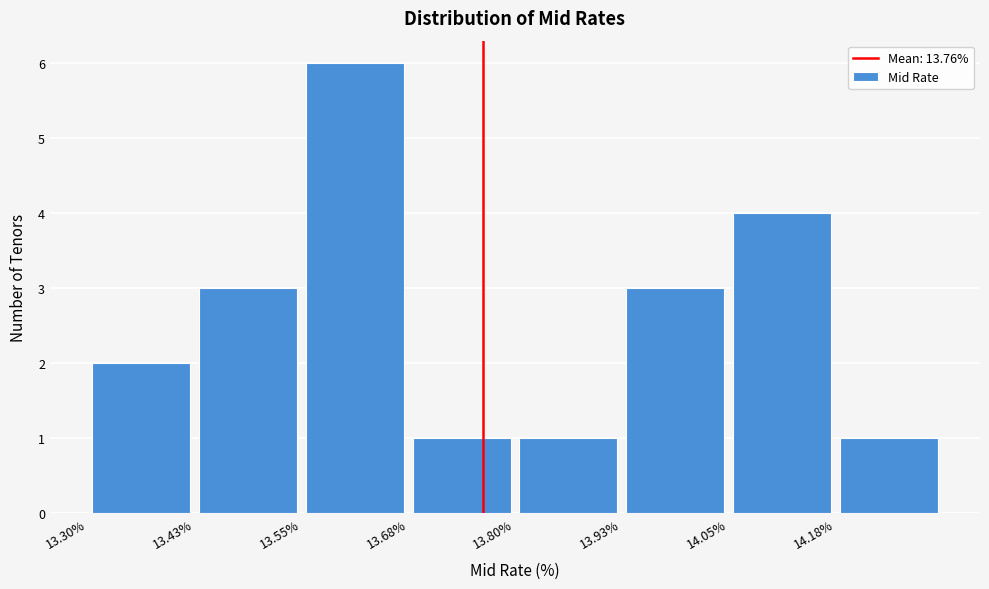

Reading left to right, list every bar in this chart as the range it spans on the x-axis followed by its height. Neither the bar edges nor the heights are printed on the chart, so give them approximately, as read against the axes.

13.300 to 13.425: 2
13.425 to 13.550: 3
13.550 to 13.675: 6
13.675 to 13.800: 1
13.800 to 13.925: 1
13.925 to 14.050: 3
14.050 to 14.175: 4
14.175 to 14.300: 1